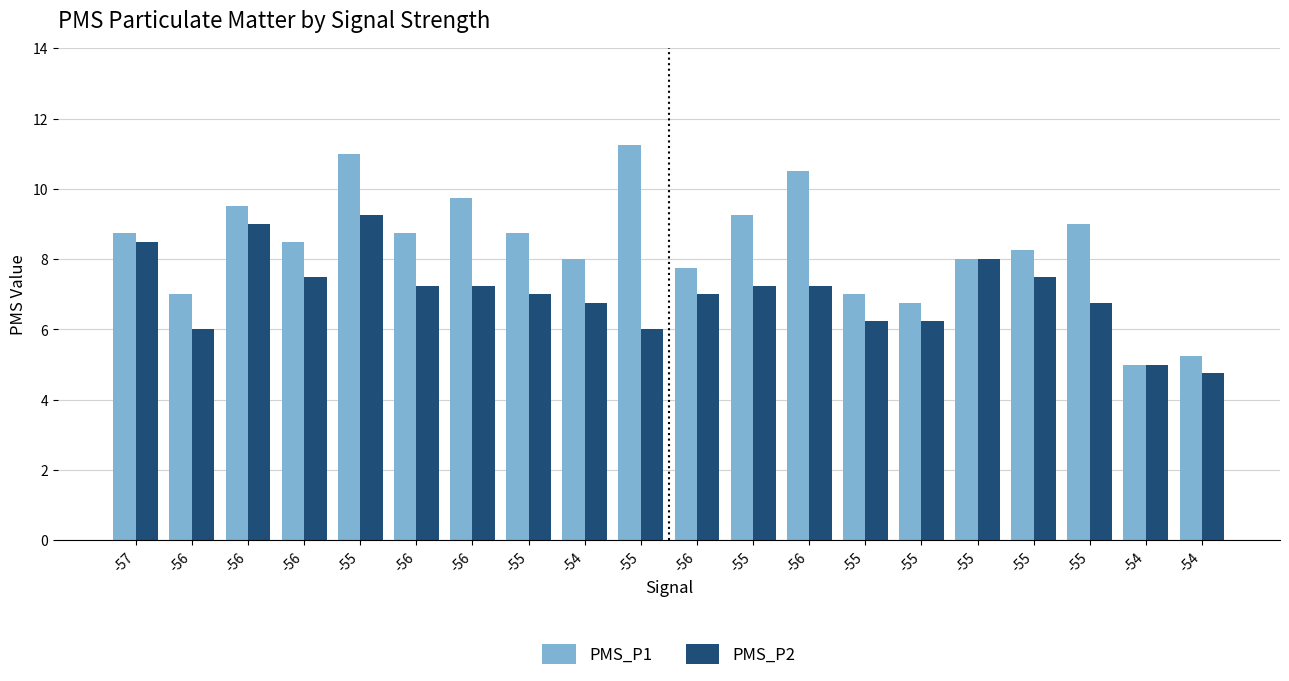

The PMS_P2 series shows 3.9 at -55. True or false?

False